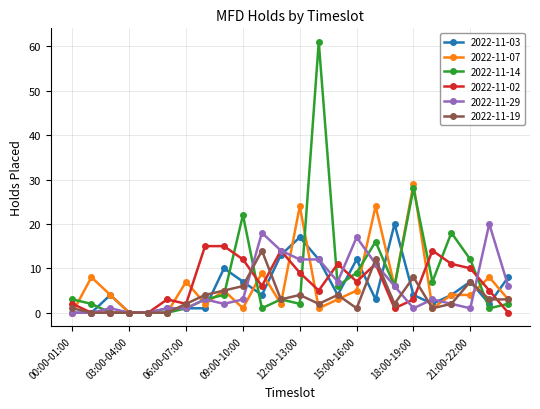

What is the maximum value shown in the chart?

61